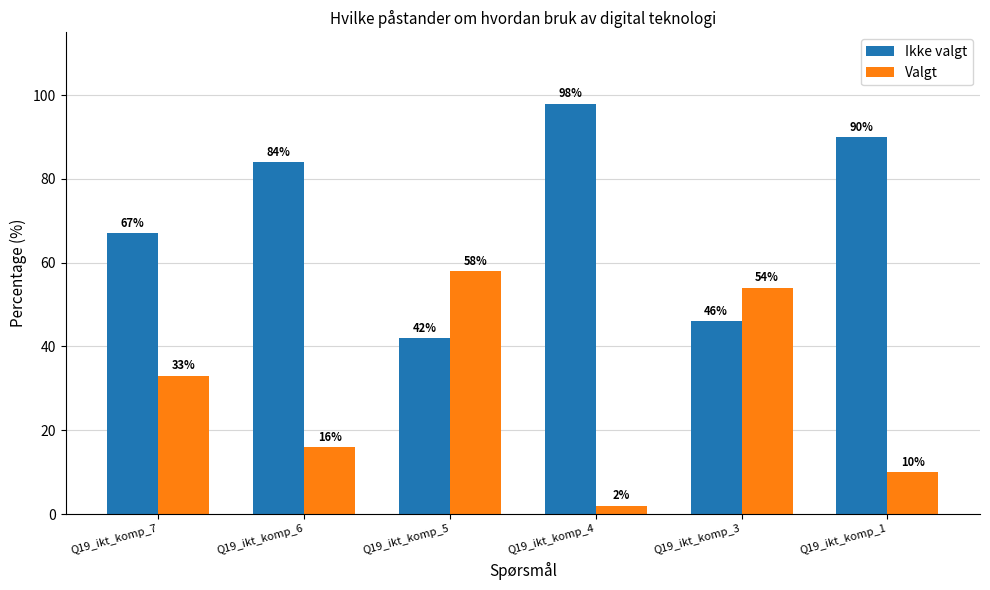

Reading left to right, list all the values displayed in this chart.

Ikke valgt: Q19_ikt_komp_7=67	Q19_ikt_komp_6=84	Q19_ikt_komp_5=42	Q19_ikt_komp_4=98	Q19_ikt_komp_3=46	Q19_ikt_komp_1=90
Valgt: Q19_ikt_komp_7=33	Q19_ikt_komp_6=16	Q19_ikt_komp_5=58	Q19_ikt_komp_4=2	Q19_ikt_komp_3=54	Q19_ikt_komp_1=10